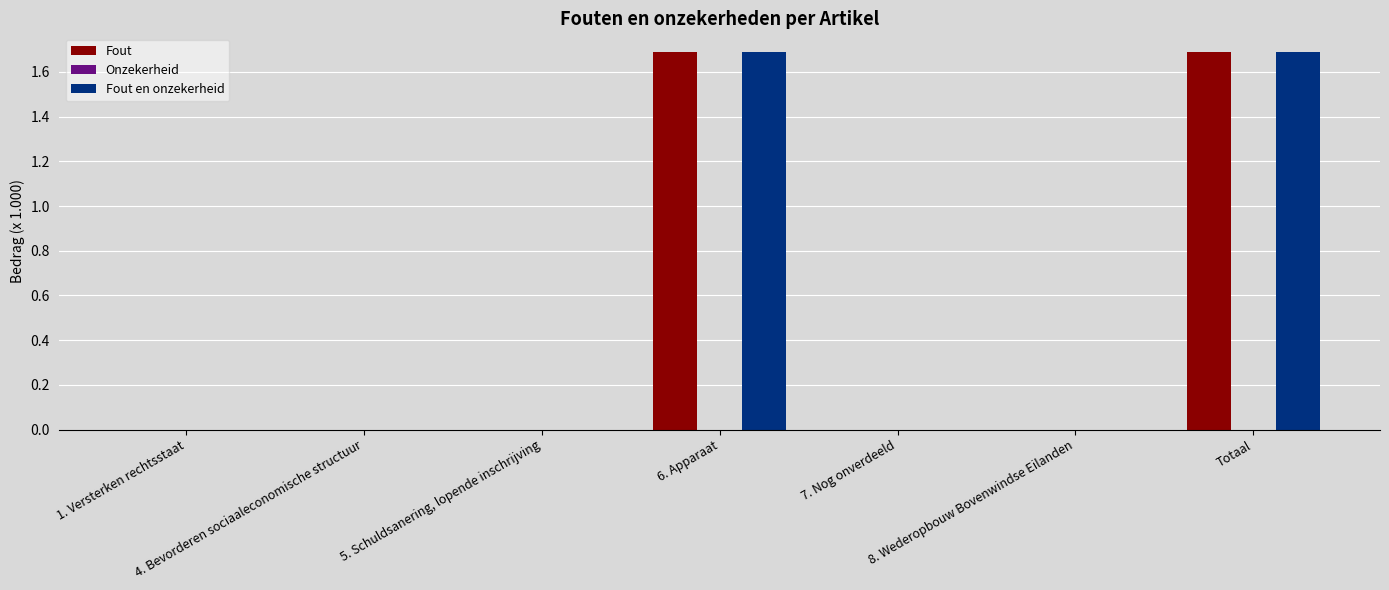

What is the sum of all Fout values?

3.4